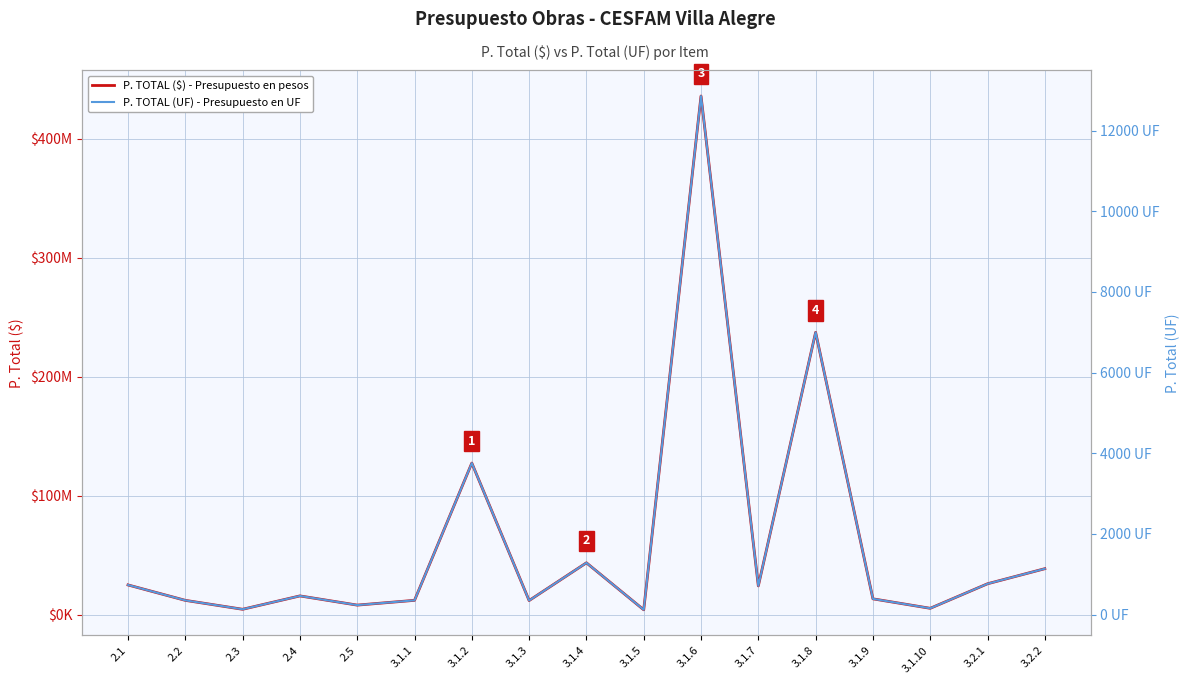

Between 2.4 and 3.1.6, which series saw the biggest shift?

P. TOTAL ($) - Presupuesto en pesos